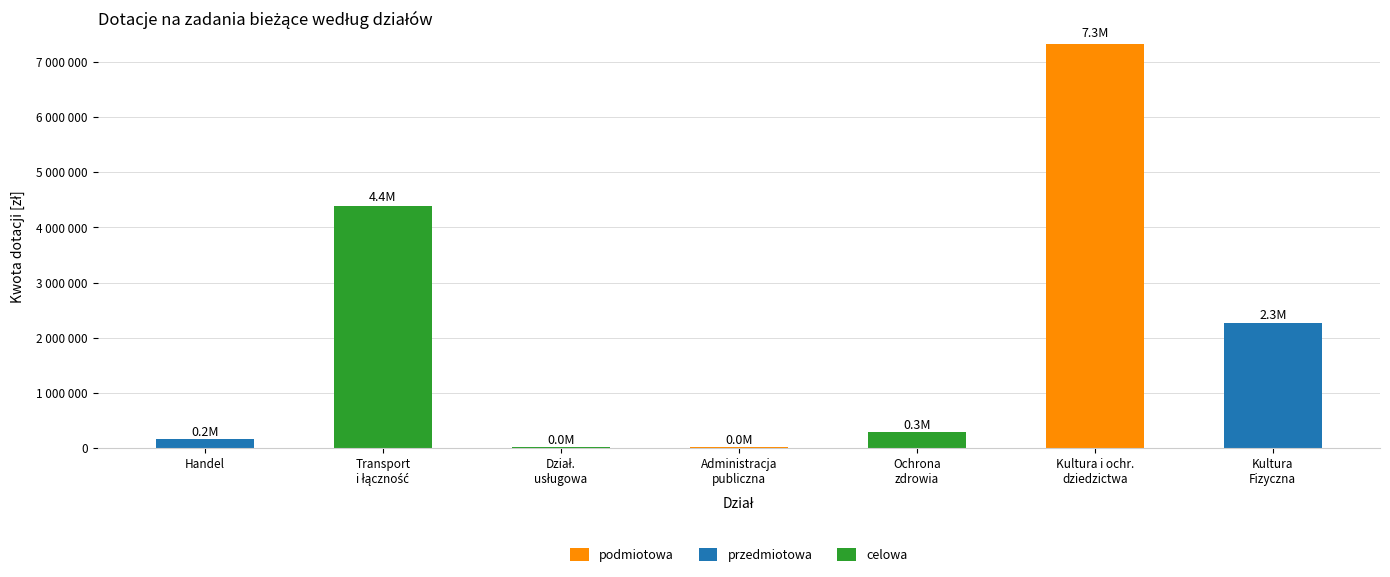

Which series has the largest range (max minus min)?

podmiotowa